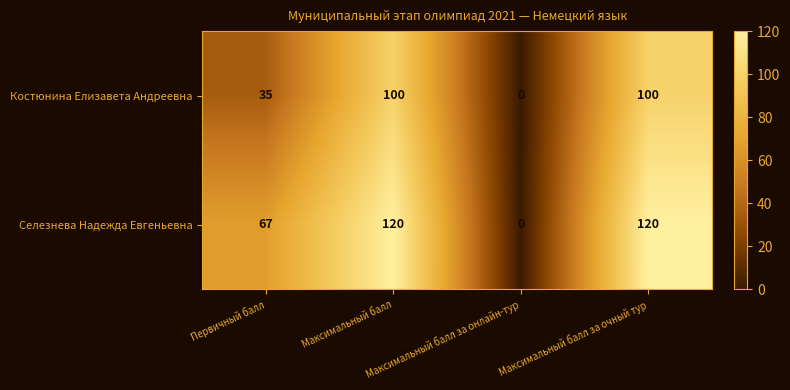

Which series has the largest total across all categories?

Селезнева Надежда Евгеньевна